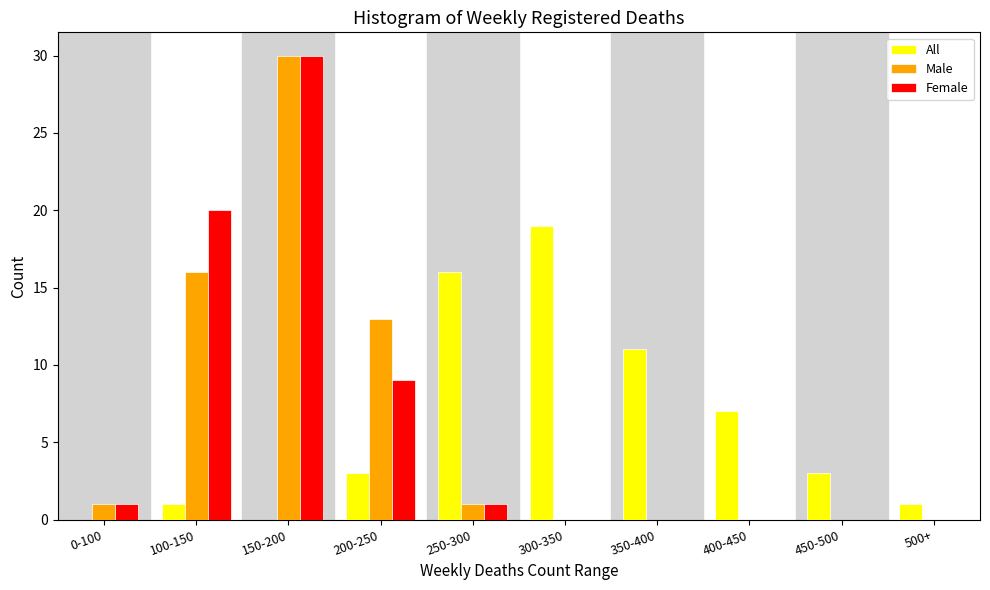

Reading right to left, extract all data points from this chart.

All: 500+=1	450-500=3	400-450=7	350-400=11	300-350=19	250-300=16	200-250=3	150-200=0	100-150=1	0-100=0
Male: 500+=0	450-500=0	400-450=0	350-400=0	300-350=0	250-300=1	200-250=13	150-200=30	100-150=16	0-100=1
Female: 500+=0	450-500=0	400-450=0	350-400=0	300-350=0	250-300=1	200-250=9	150-200=30	100-150=20	0-100=1